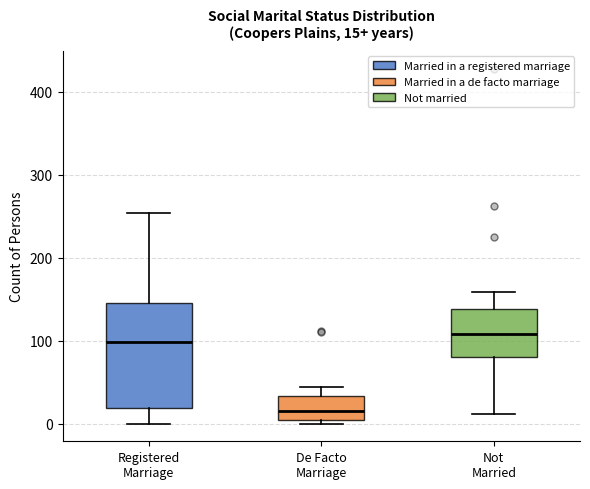

Which box's median line is the lowest?

De Facto Marriage